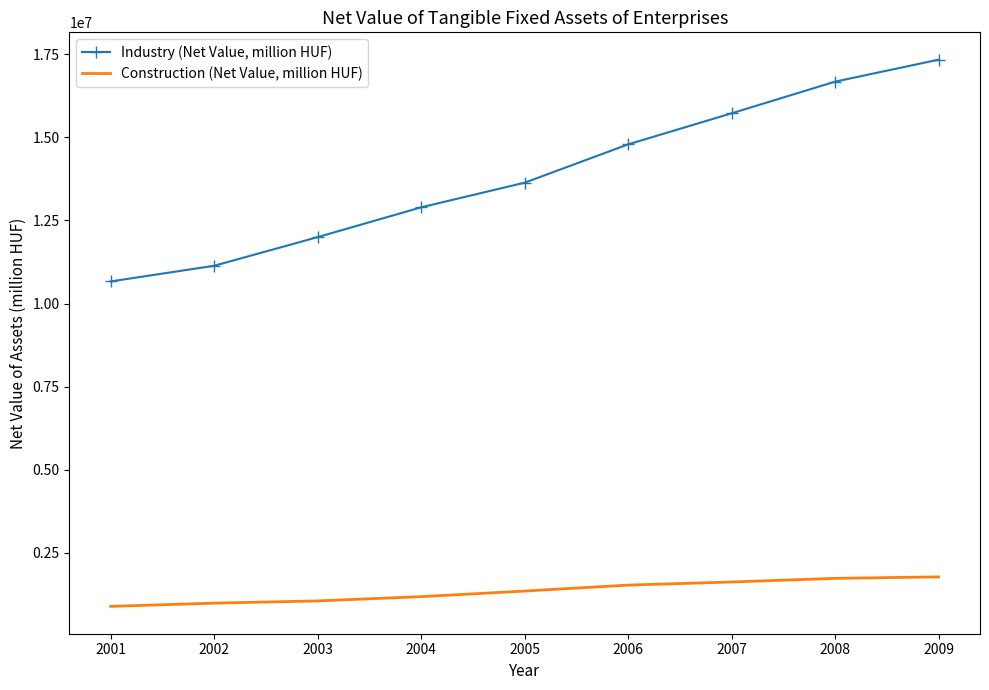

What is the smallest value displayed?

880798